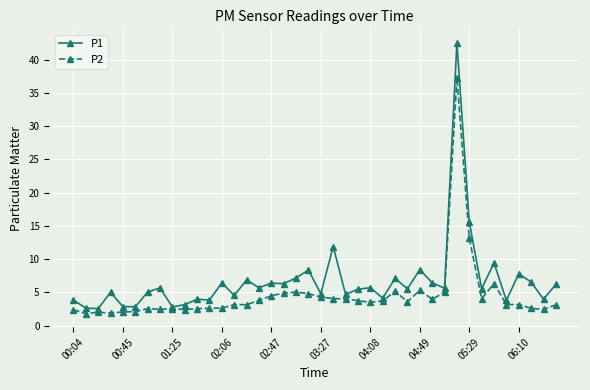

Which series has the widest spread of values?

P1